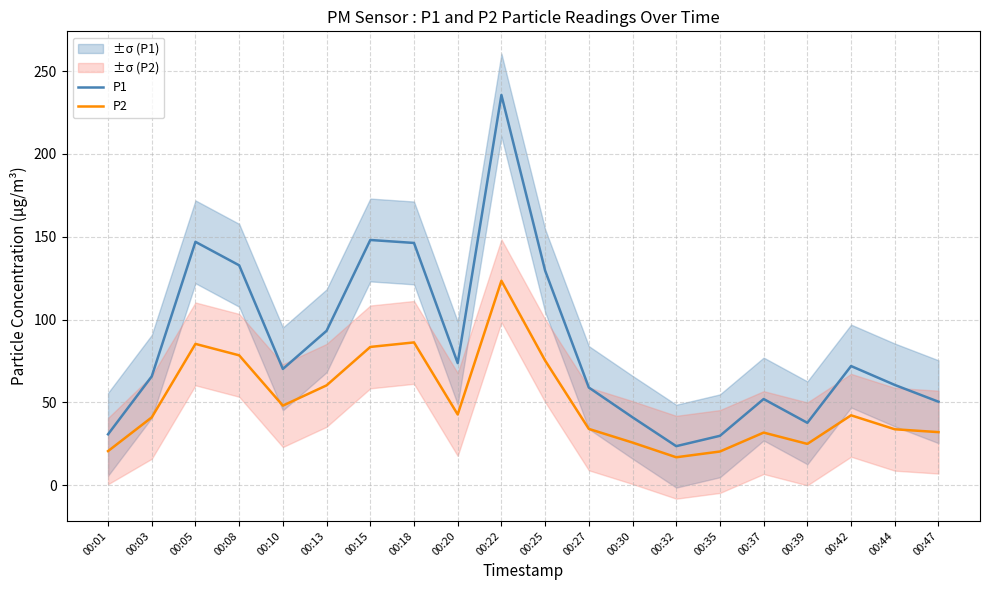

What is the difference between the highest and lowest values at 00:30?

15.2